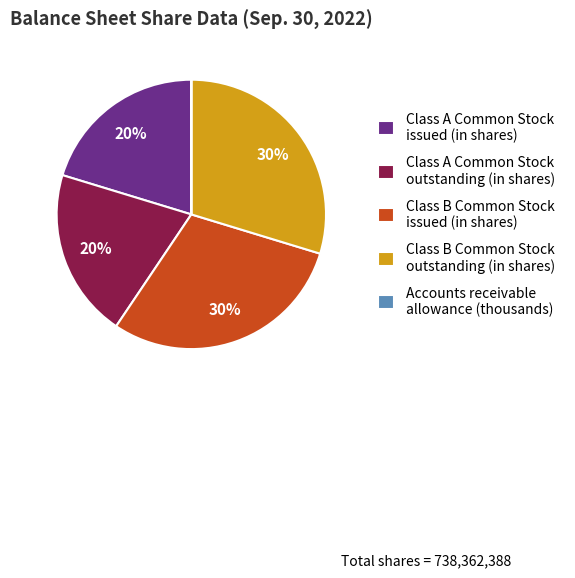

Approximately how many times larger is the value at Class B Common Stock issued (in shares) compared to Class A Common Stock issued (in shares)?

1.5